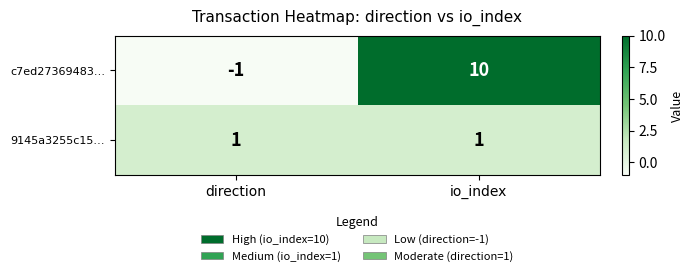

The c7ed27369483… series shows 15 at io_index. True or false?

False